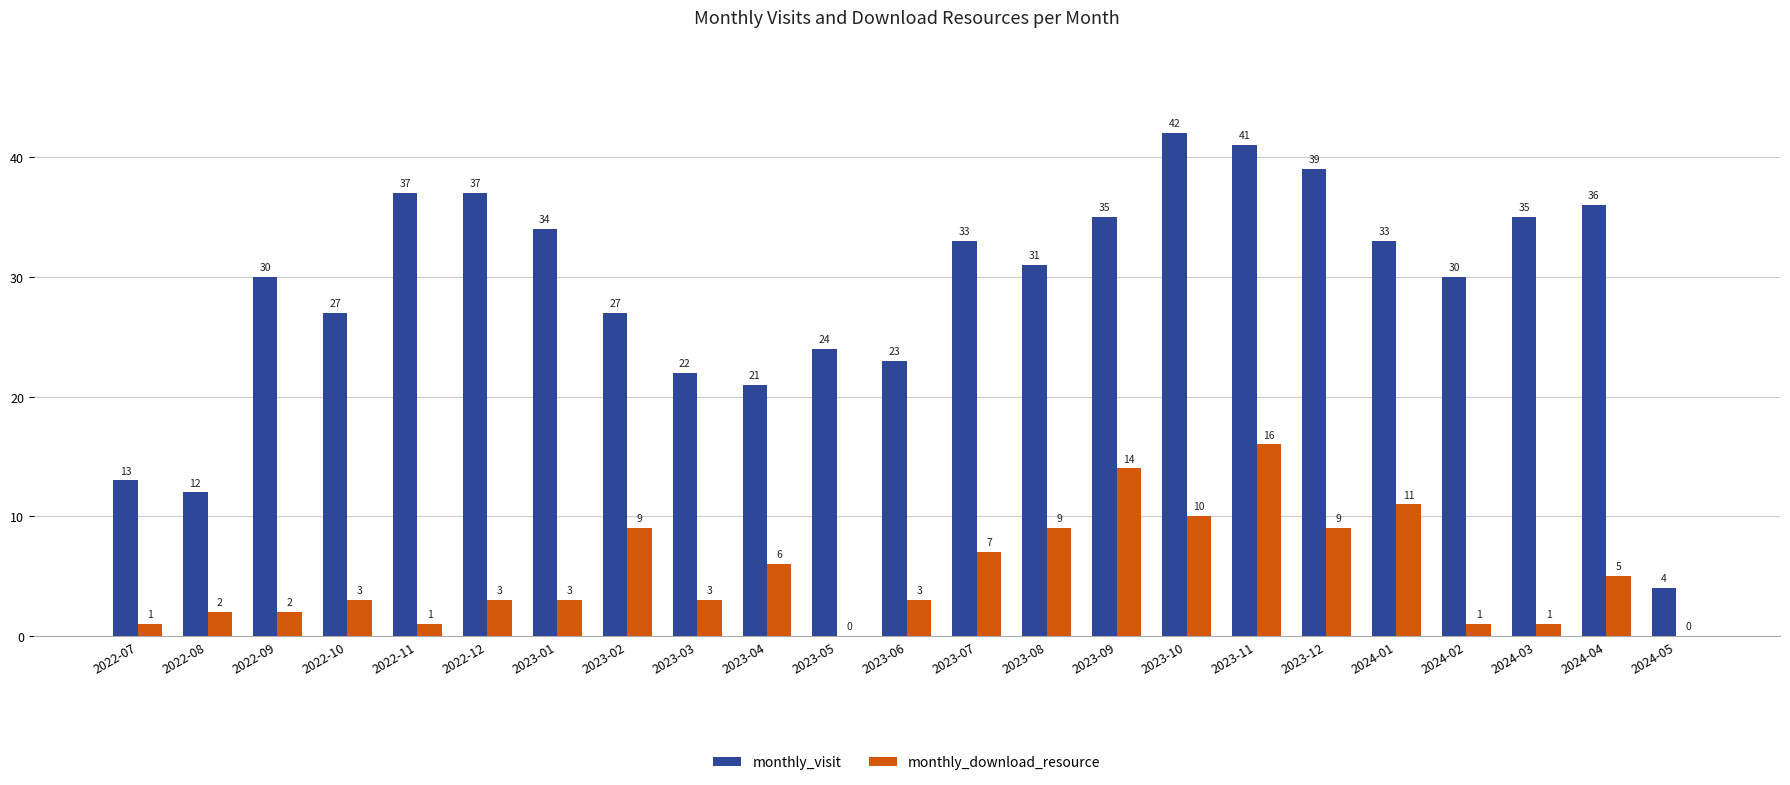

Where does the monthly_visit series first go above 31?

2022-11